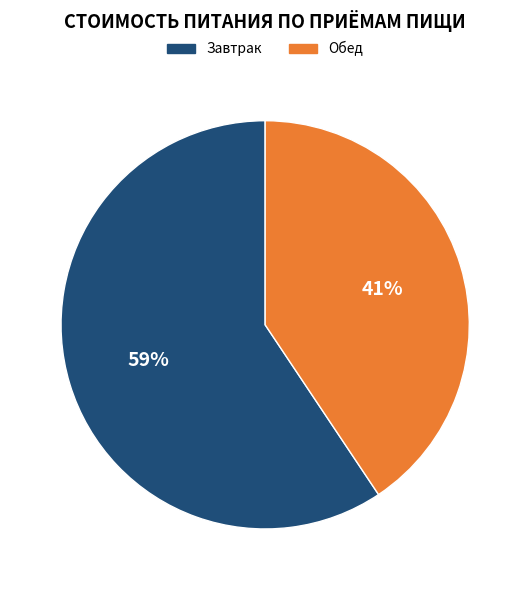

The Завтрак slice represents 53% of the pie. True or false?

False